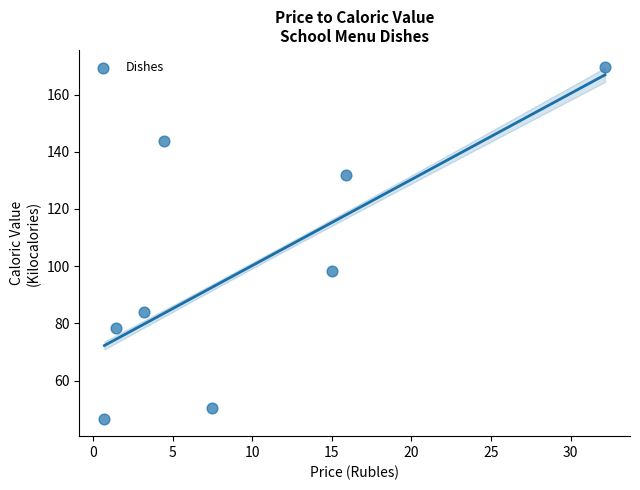

What is the range of X values (max minus min)?

31.4